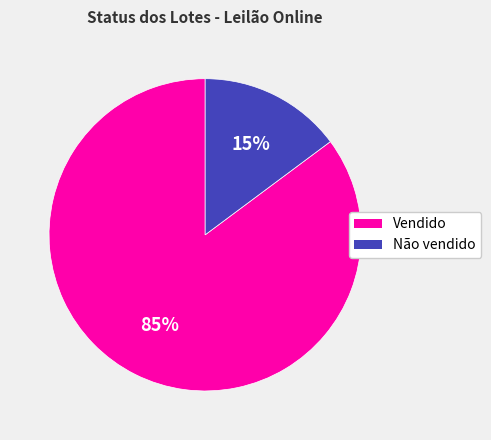

Does Vendido account for over 50% of the chart?

Yes